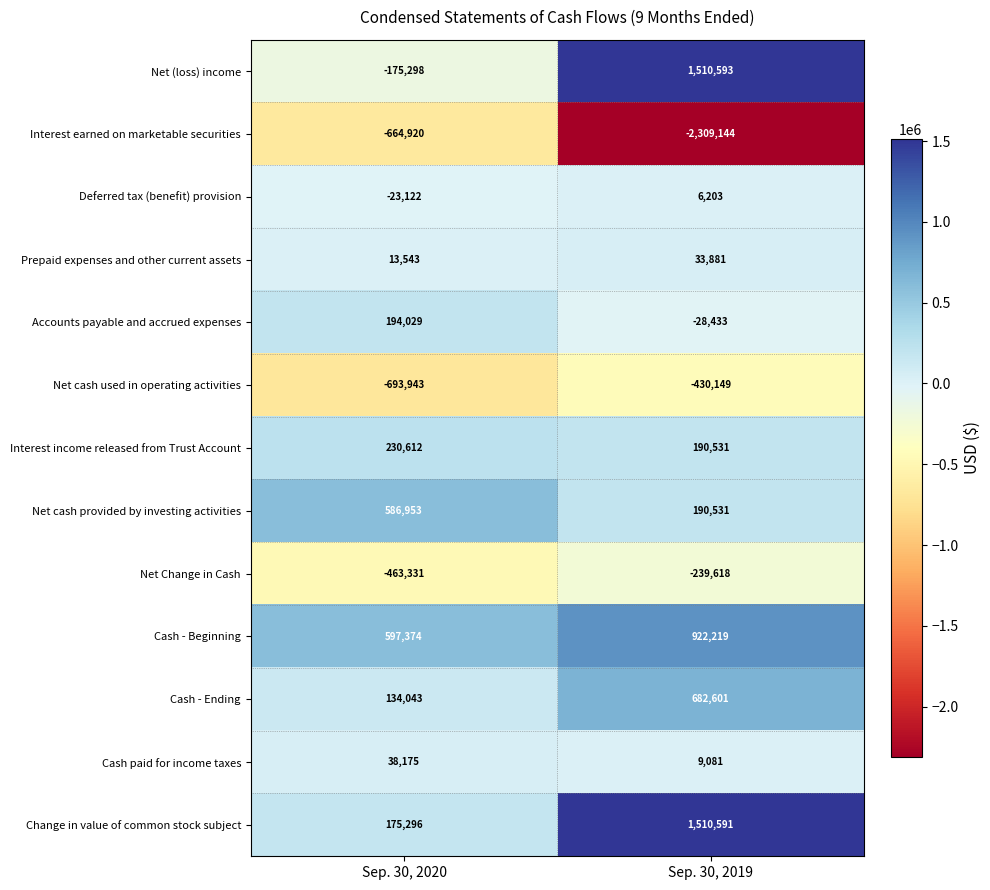

What is the total value across all series at Sep. 30, 2019?

2048887